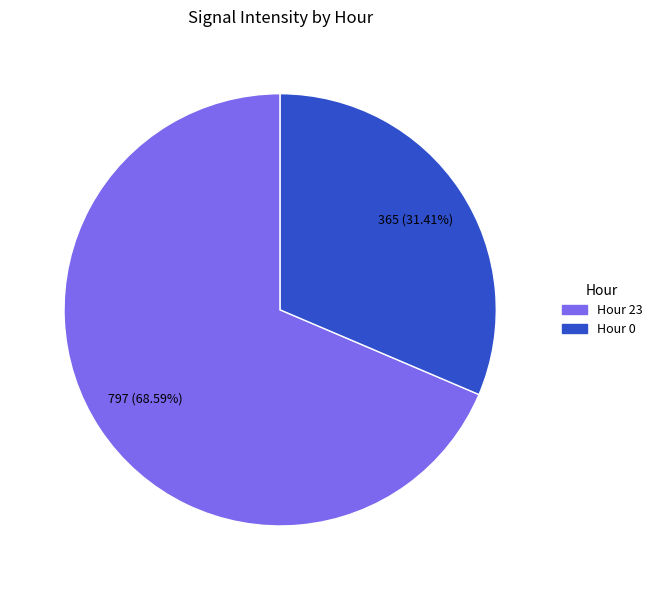

Is there a majority slice in this chart?

Yes